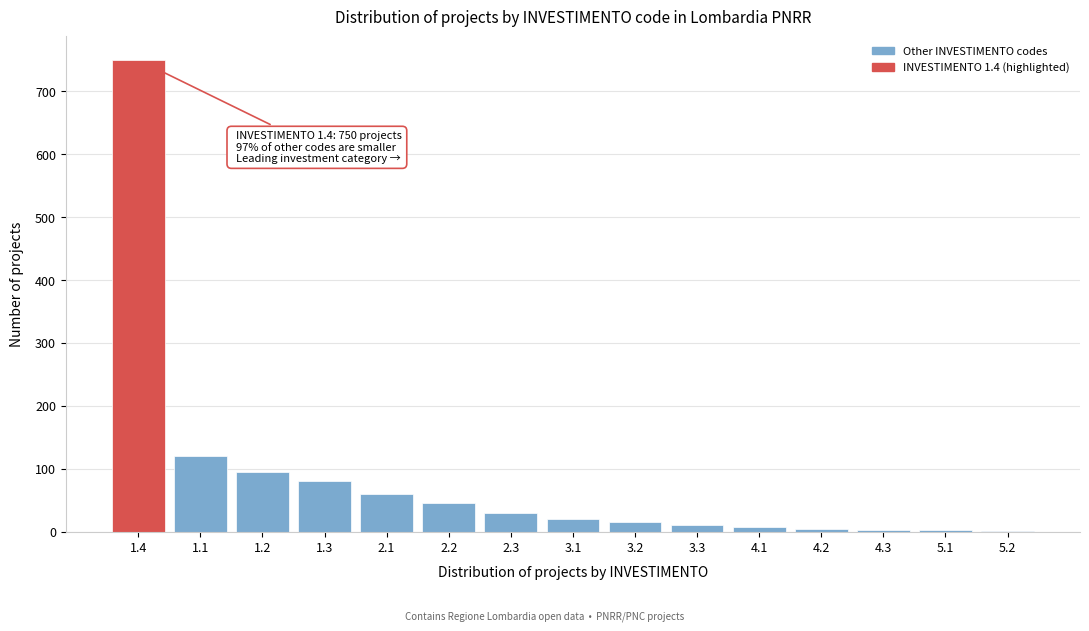

What is the maximum value shown in the chart?

750